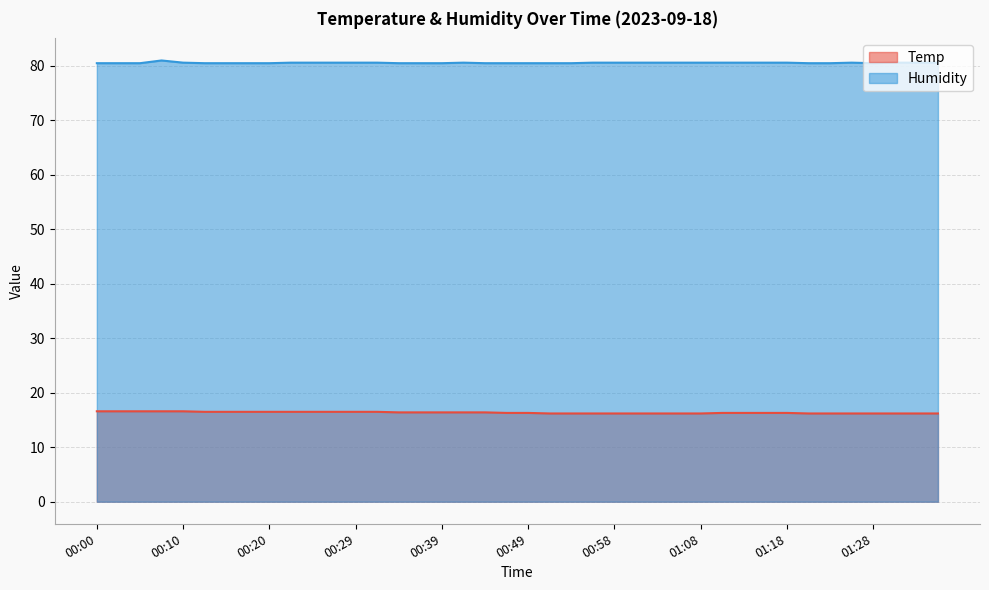

How many lines are shown in the chart?

2